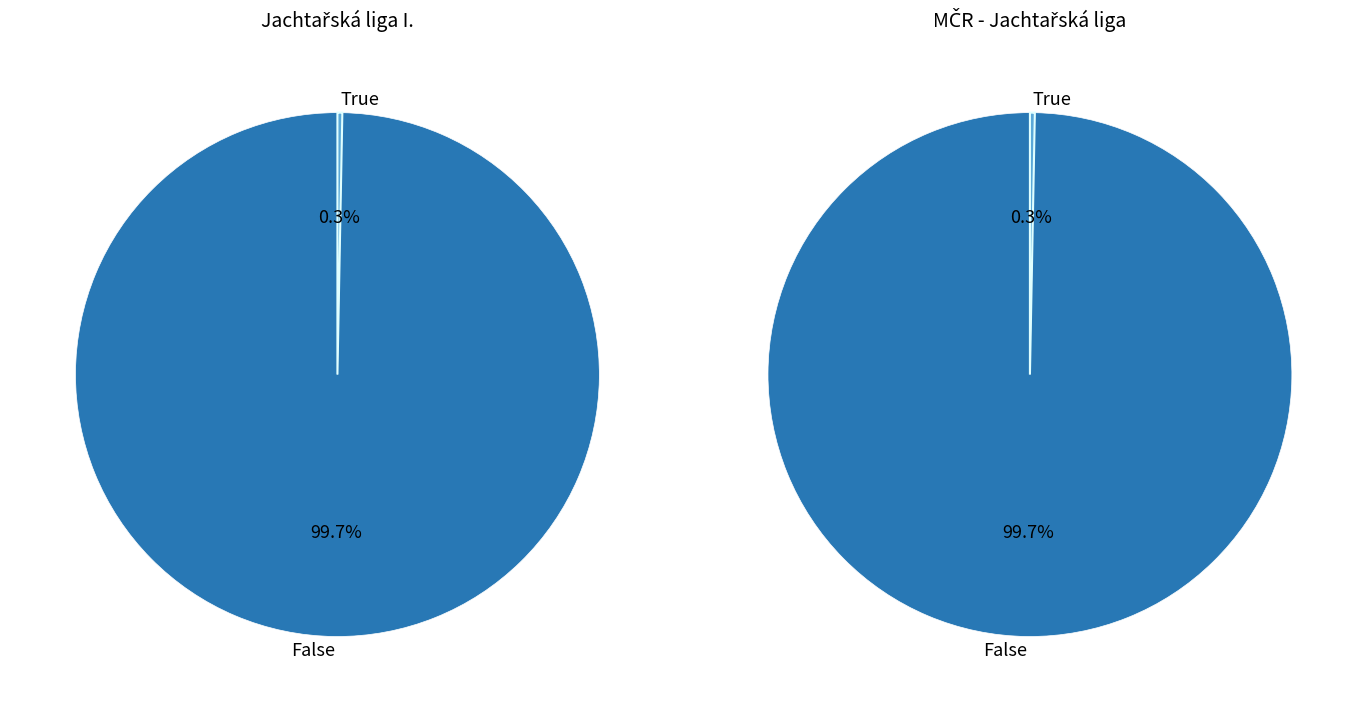

The 181112 slice represents 99% of the pie. True or false?

False